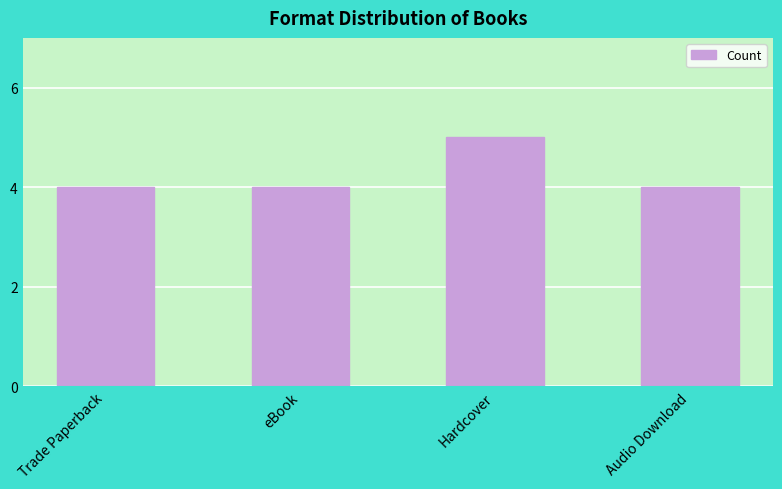

What value does the data have at Audio Download?

4